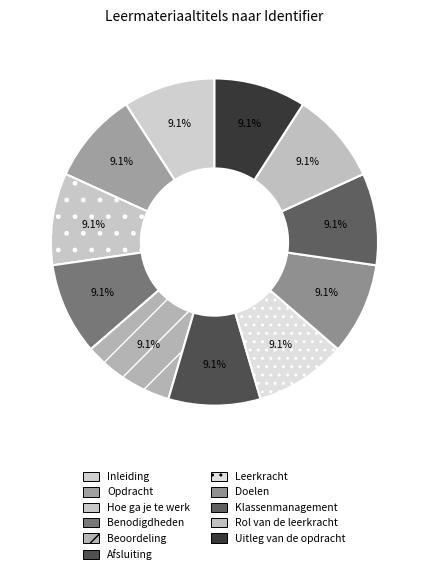

What is the total percentage of Benodigdheden and Doelen?

18.2%